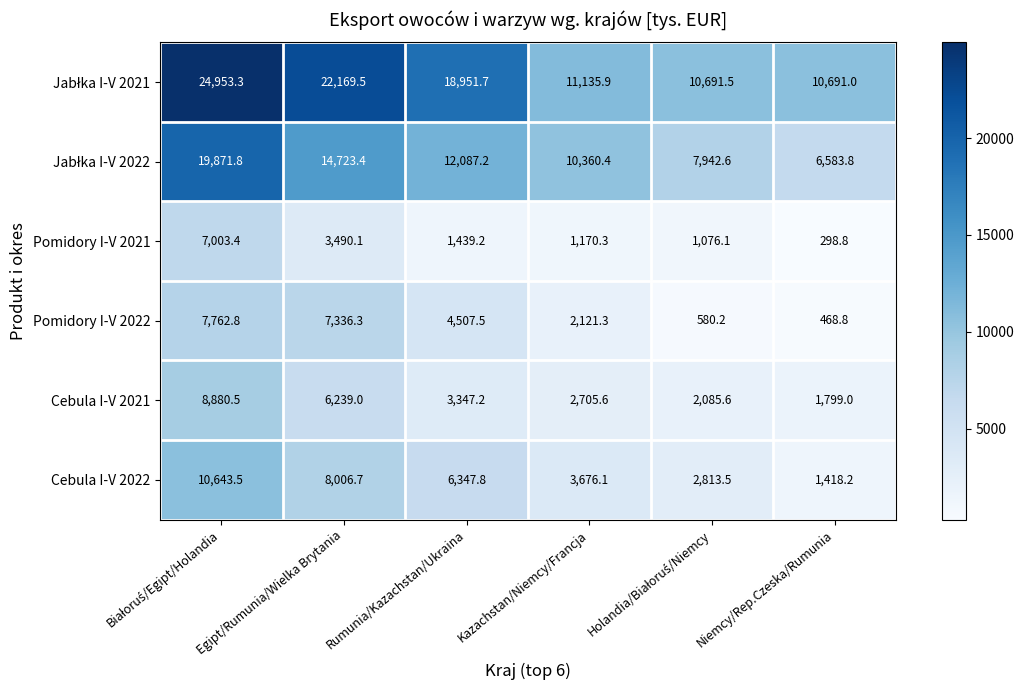

The value of Pomidory I-V 2022 at Niemcy/Rep.Czeska/Rumunia is 98.0. True or false?

False